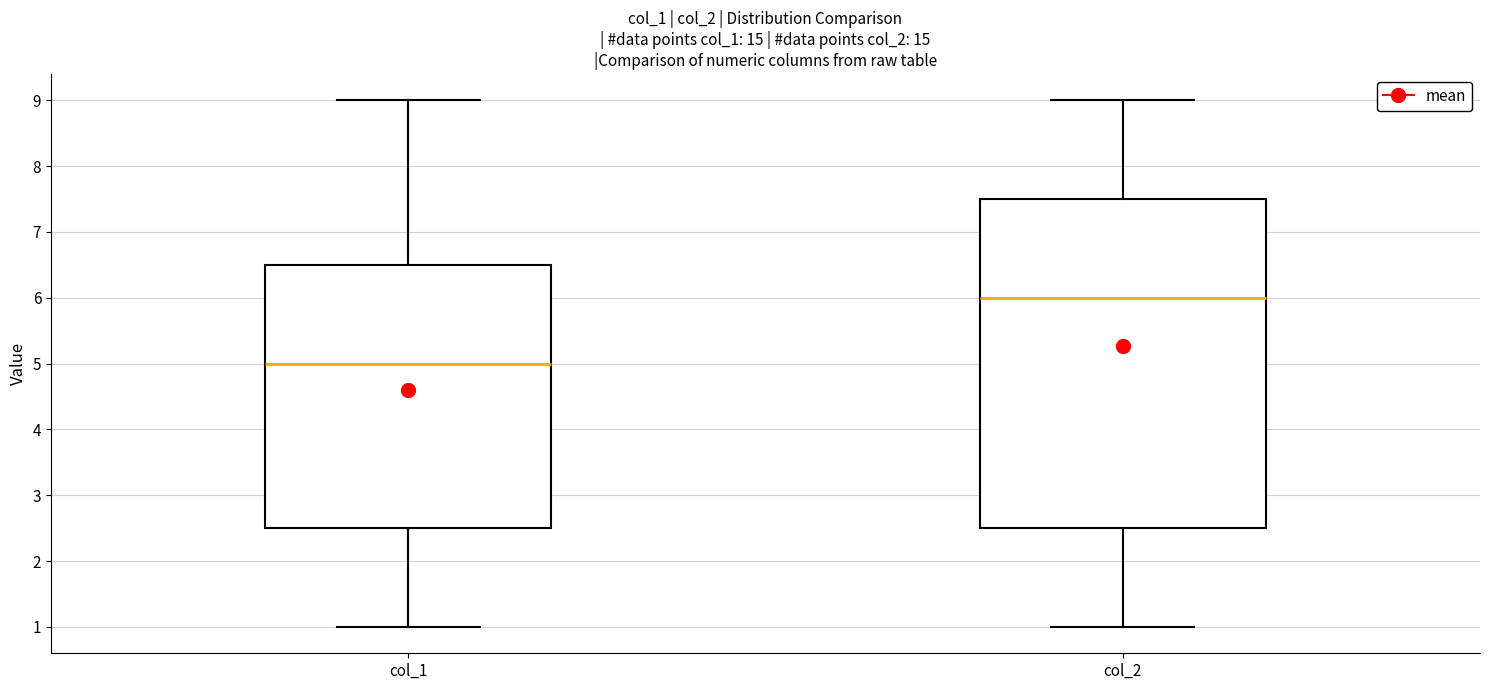

Which box has the lowest median line?

col_1